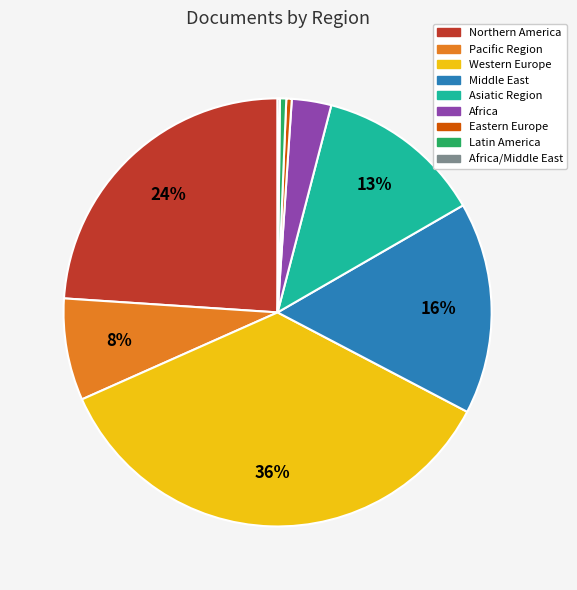

To the nearest percent, what is the average slice percentage?

11%